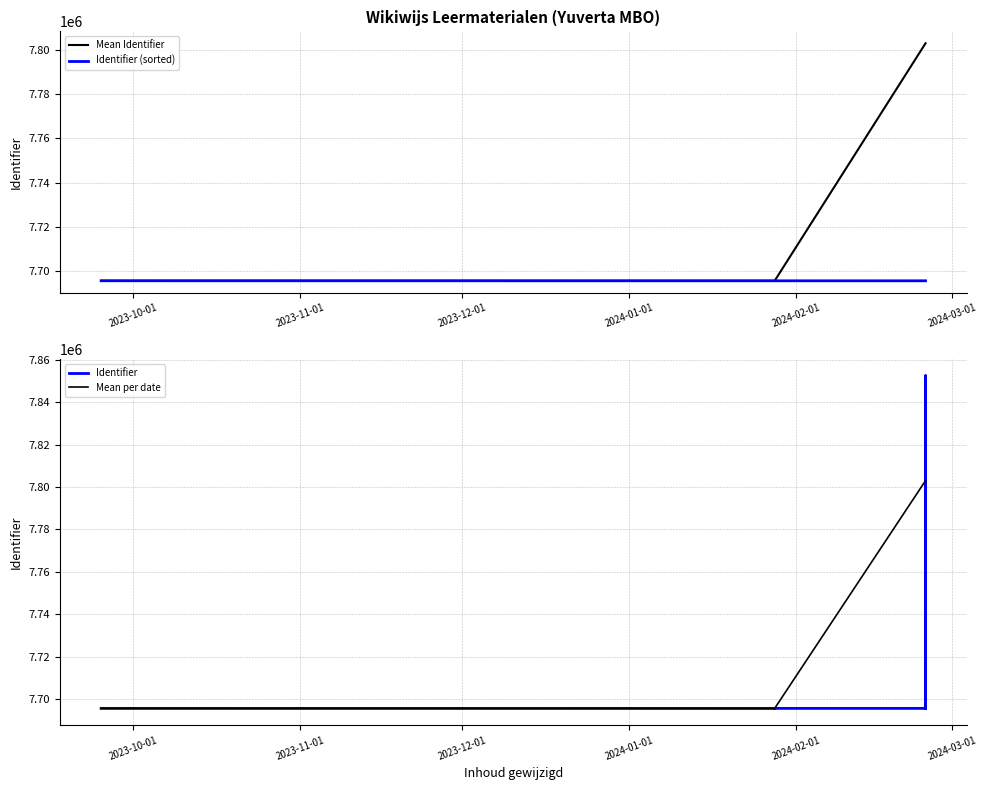

What is the value of the 13th point from the left?

7695597